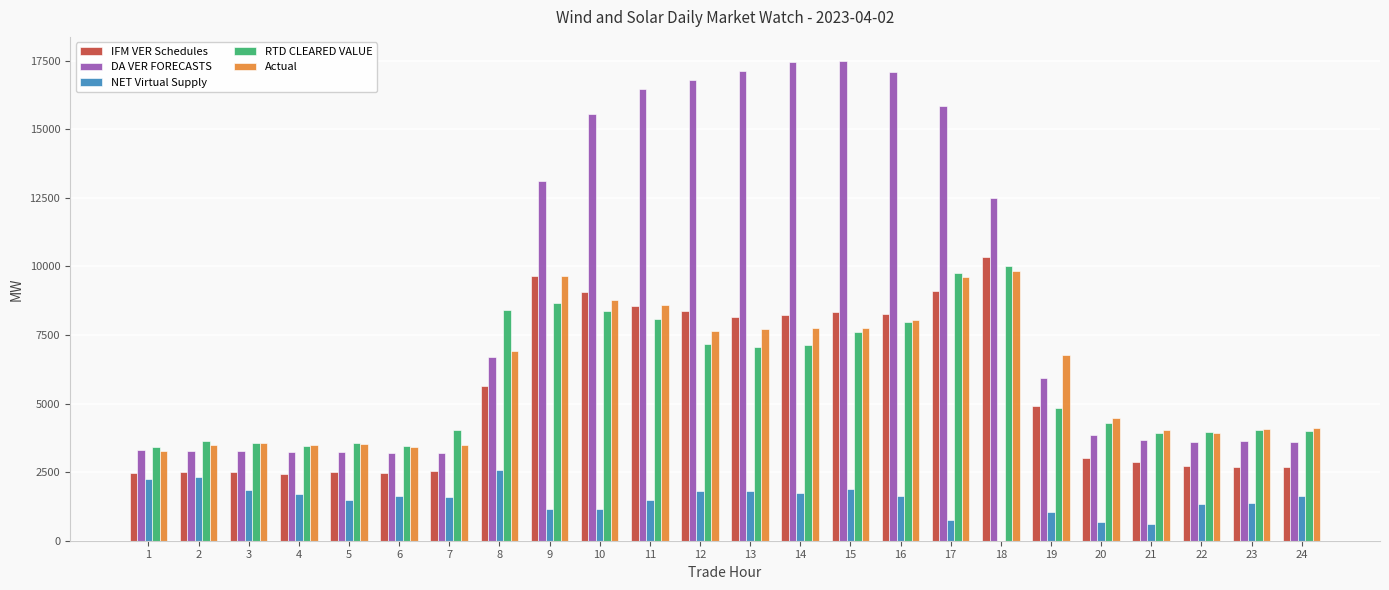

What is the highest value of the NET Virtual Supply series?

2568.3